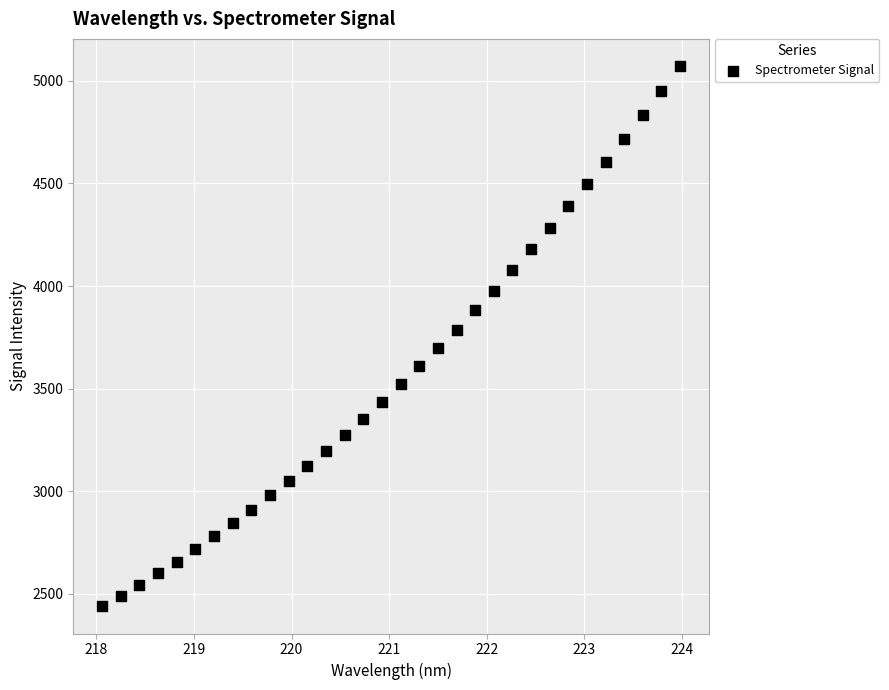

What is the range of Y values (max minus min)?

2635.3